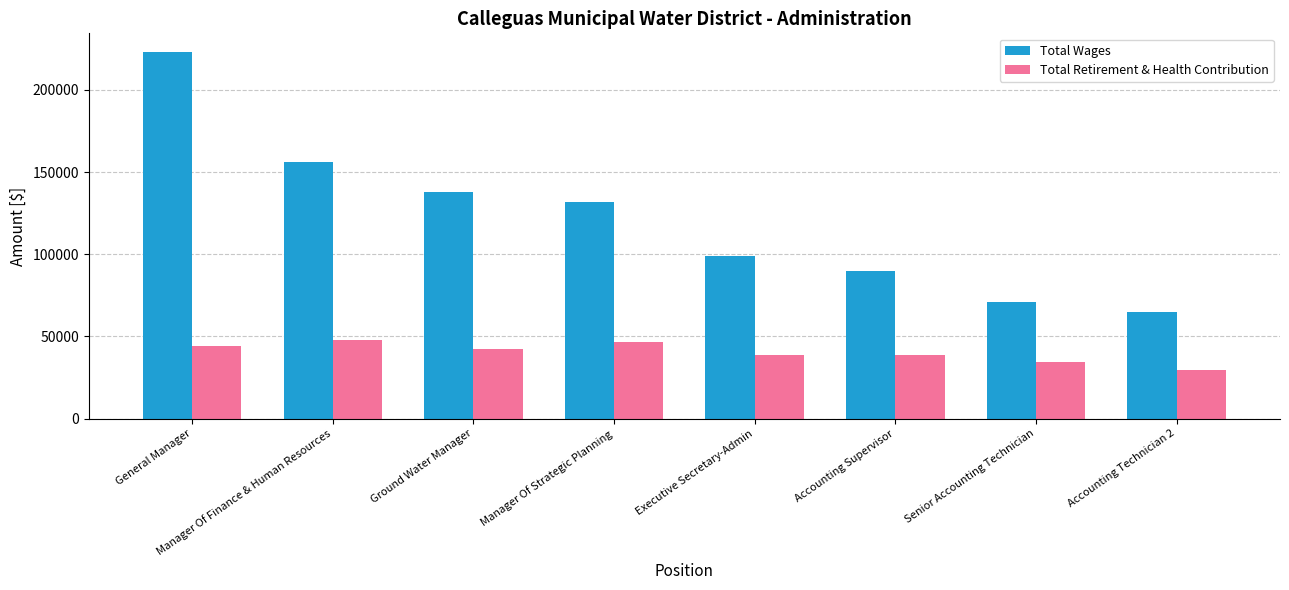

What is the difference between the maximum and minimum values in the Total Retirement & Health Contribution series?

17988